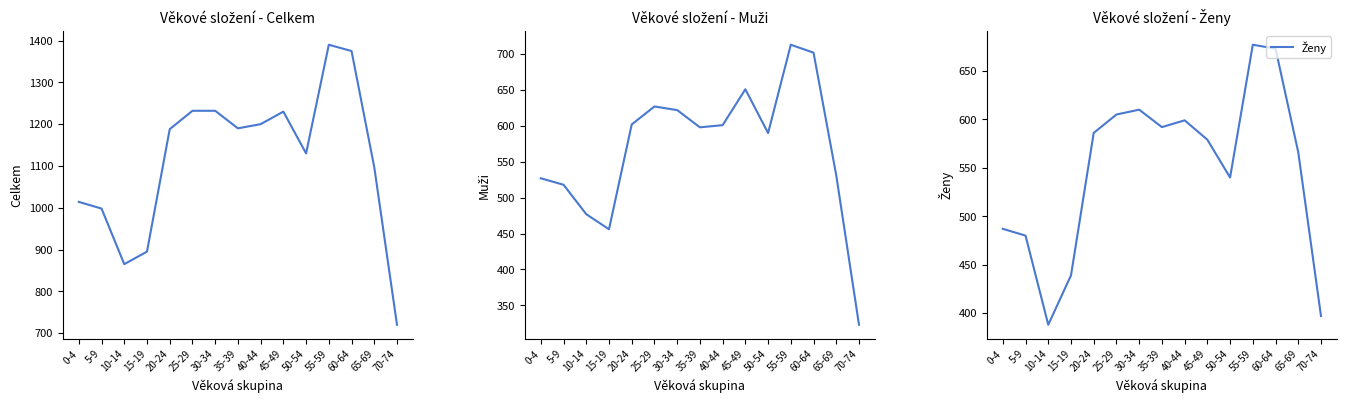

Reading left to right, list all the values displayed in this chart.

Celkem: 0-4=1014	5-9=998	10-14=865	15-19=895	20-24=1188	25-29=1232	30-34=1232	35-39=1190	40-44=1200	45-49=1230	50-54=1130	55-59=1390	60-64=1375	65-69=1097	70-74=720
Muži: 0-4=527	5-9=518	10-14=477	15-19=456	20-24=602	25-29=627	30-34=622	35-39=598	40-44=601	45-49=651	50-54=590	55-59=713	60-64=702	65-69=531	70-74=323
Ženy: 0-4=487	5-9=480	10-14=388	15-19=439	20-24=586	25-29=605	30-34=610	35-39=592	40-44=599	45-49=579	50-54=540	55-59=677	60-64=673	65-69=566	70-74=397